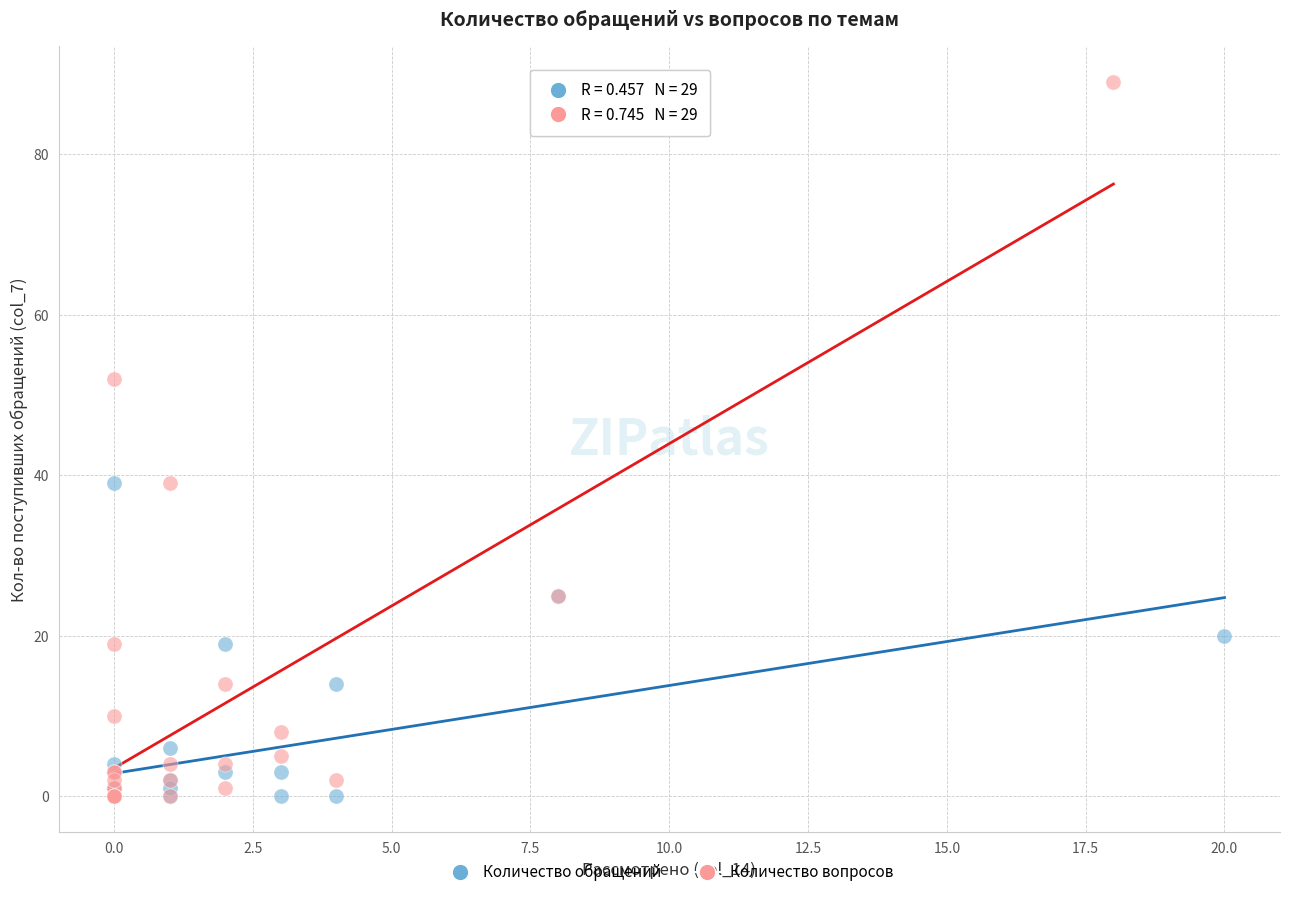

Which series has the widest spread of Y values?

Количество вопросов